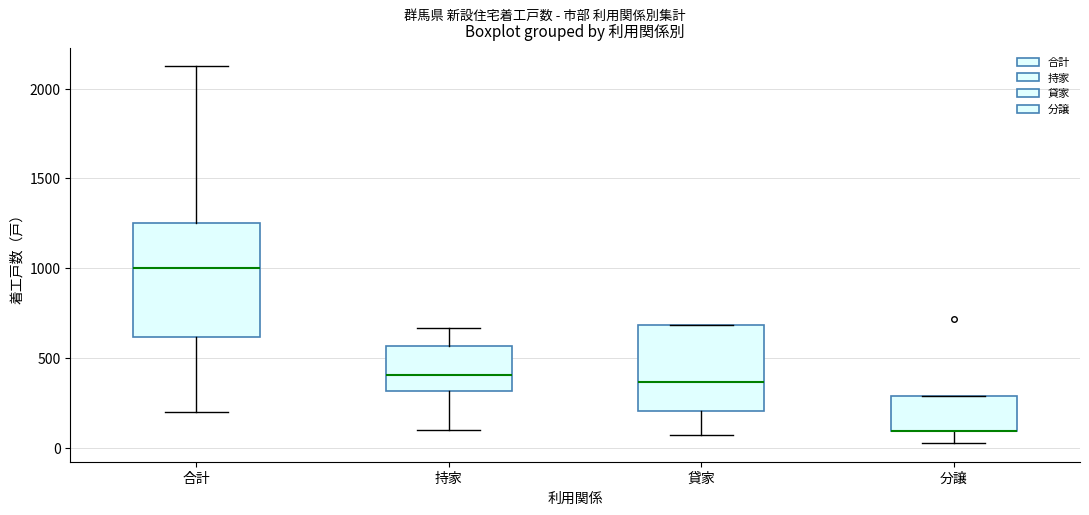

Which box is the tallest, from its lower edge to its upper edge?

合計